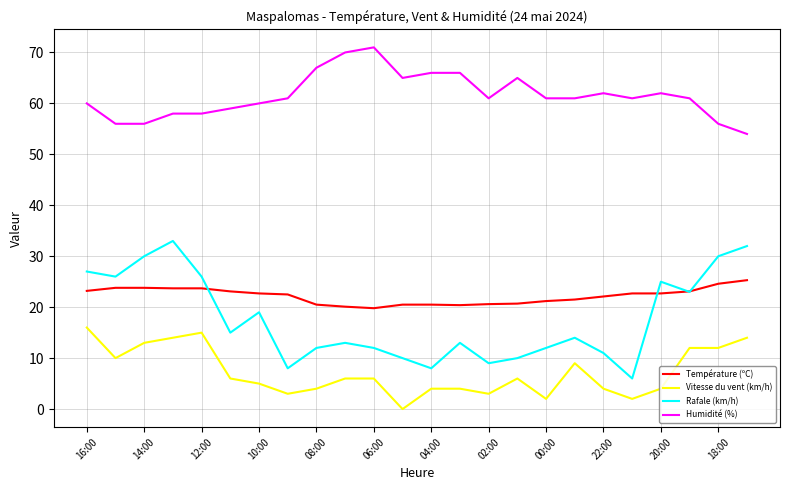

Which series has the largest total across all categories?

Humidité (%)